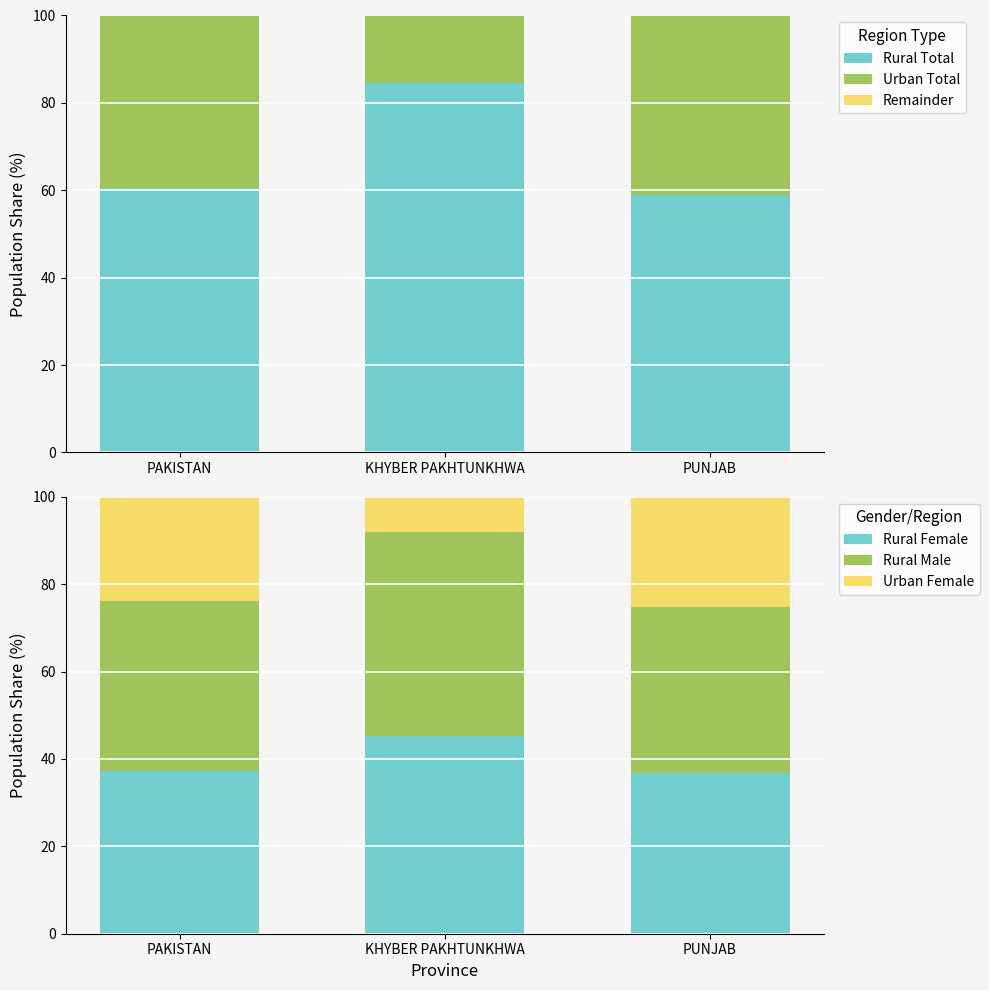

Reading left to right, list all the values displayed in this chart.

Rural Total: 60.6	84.6	59.0
Urban Total: 39.4	15.4	41.0
Remainder: 0.0	0.0	0.0
Rural Female: 37.2	45.2	36.7
Rural Male: 39.0	46.7	38.2
Urban Female: 23.8	8.1	25.1